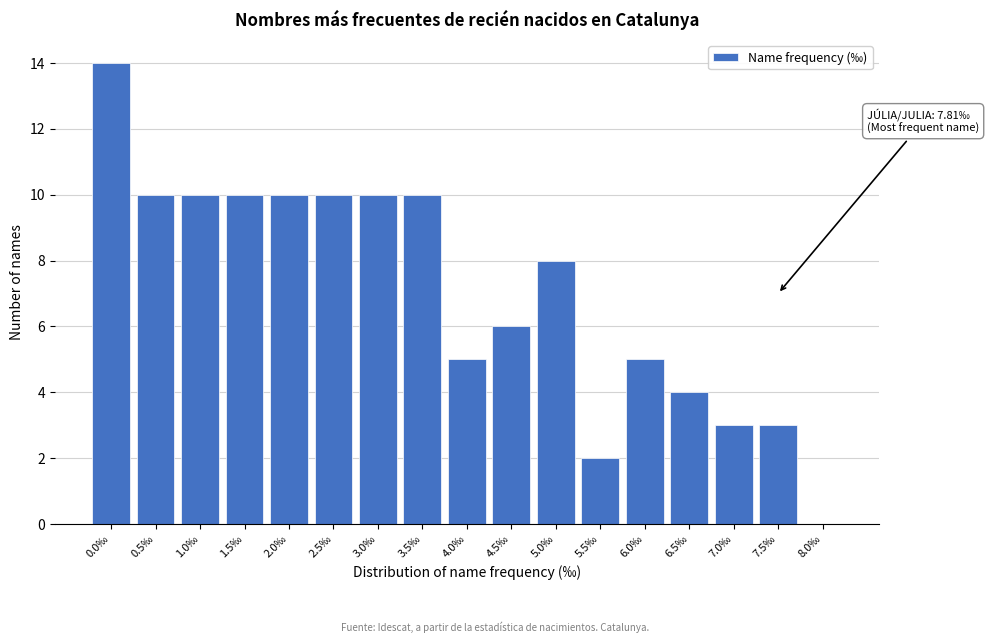

Reading left to right, transcribe all the data shown in this chart.

0.0‰=14	0.5‰=10	1.0‰=10	1.5‰=10	2.0‰=10	2.5‰=10	3.0‰=10	3.5‰=10	4.0‰=5	4.5‰=6	5.0‰=8	5.5‰=2	6.0‰=5	6.5‰=4	7.0‰=3	7.5‰=3	8.0‰=0